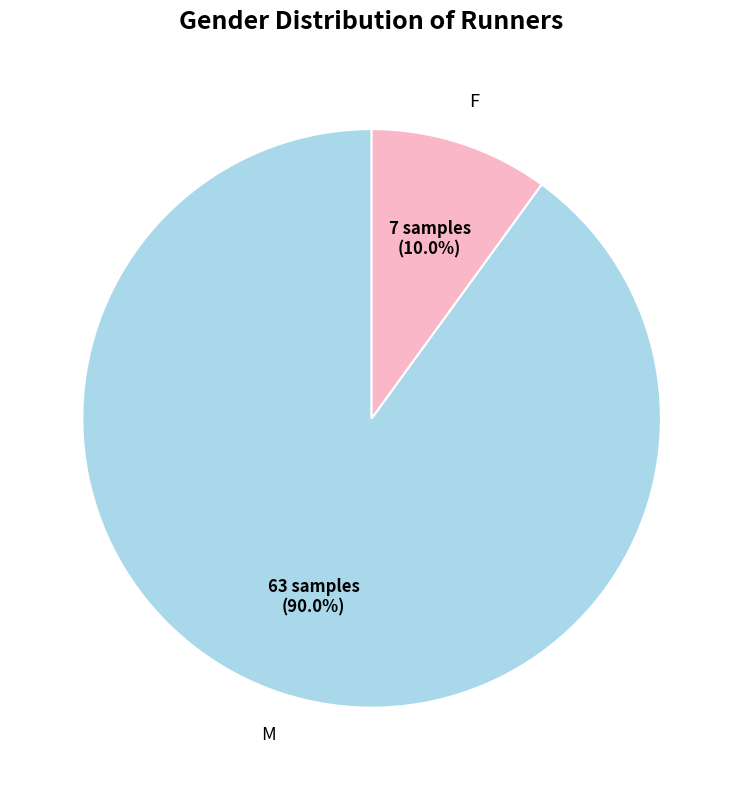

Count the number of slices in the pie.

2